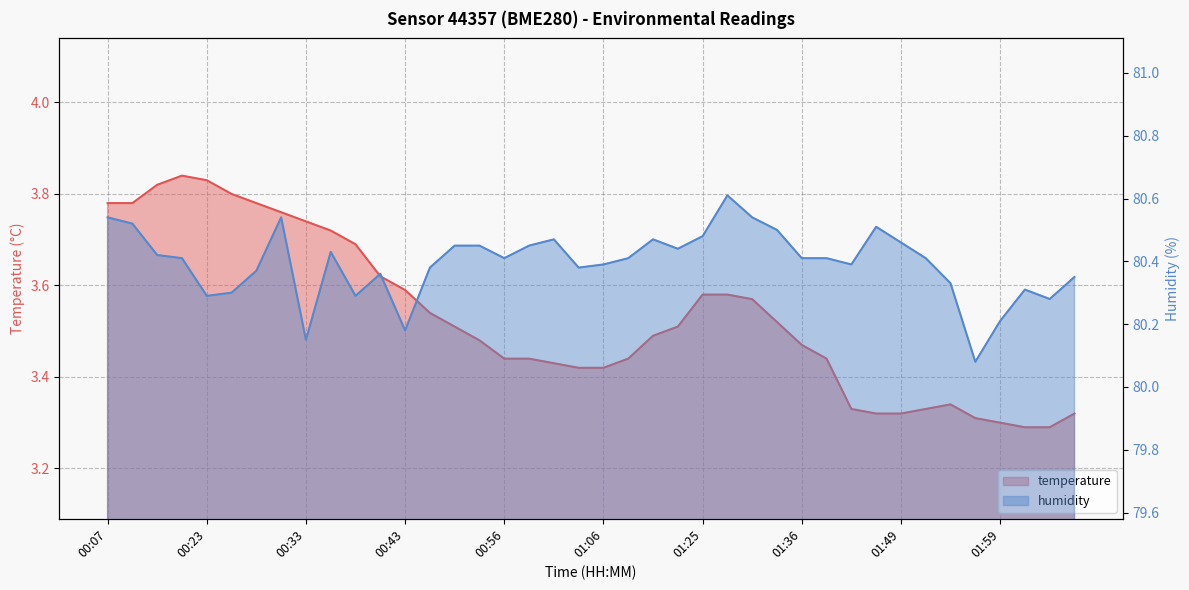

What is the value of the humidity point at the 27th from the left?

80.5